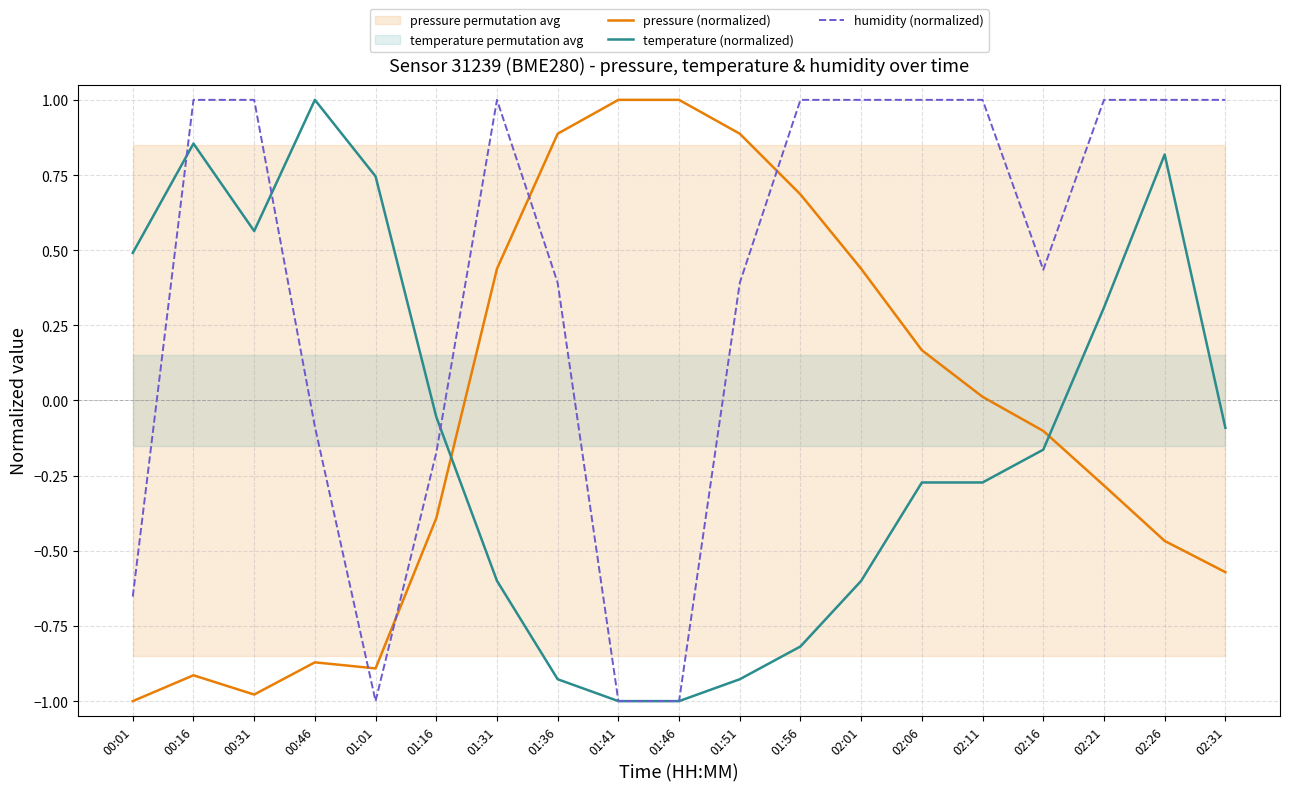

The value of pressure (normalized) at 02:06 is 0.2. True or false?

True